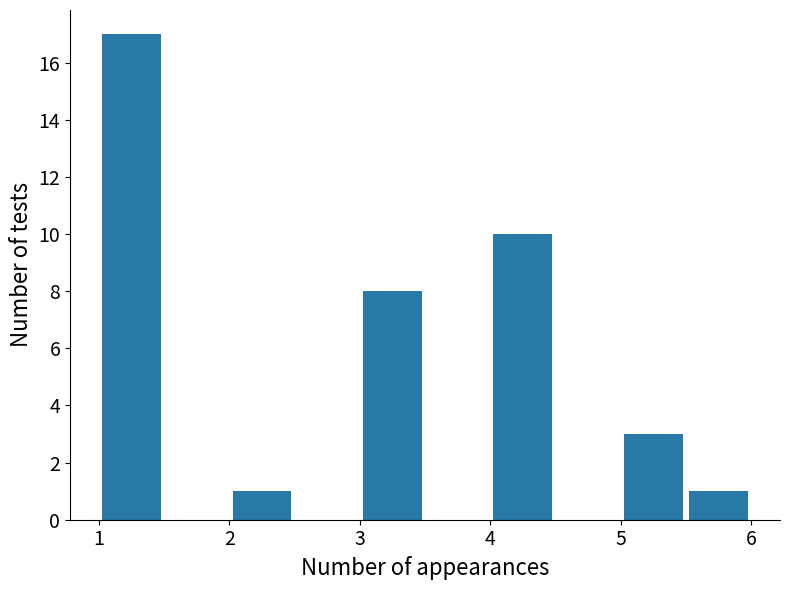

Which range on the x-axis has the tallest bar?

1.0 to 1.5